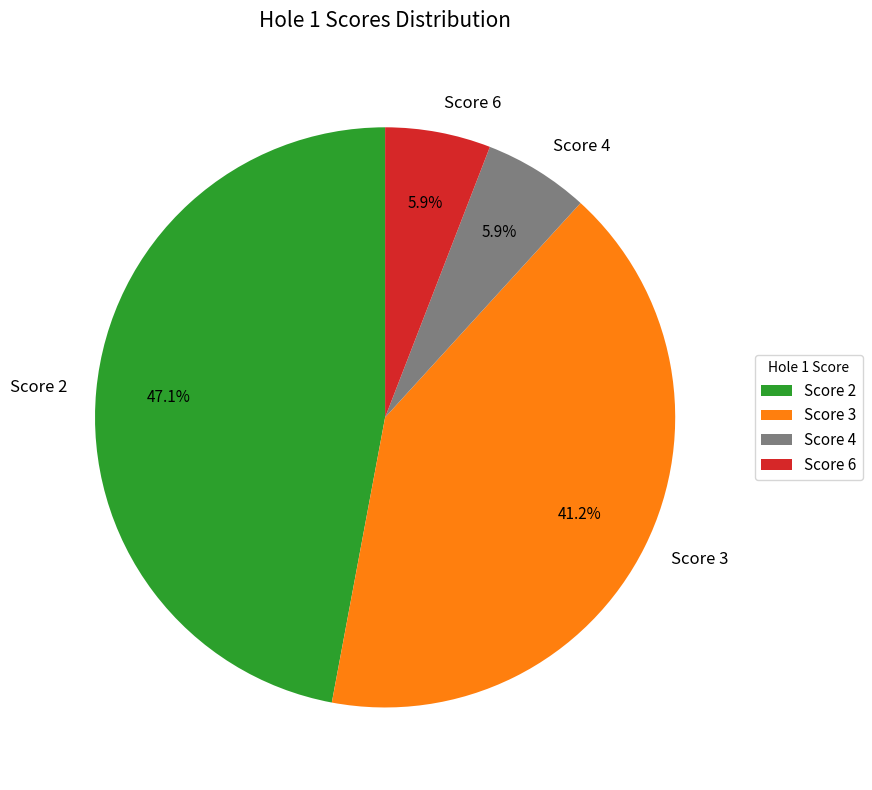

Does any single category account for the majority?

No